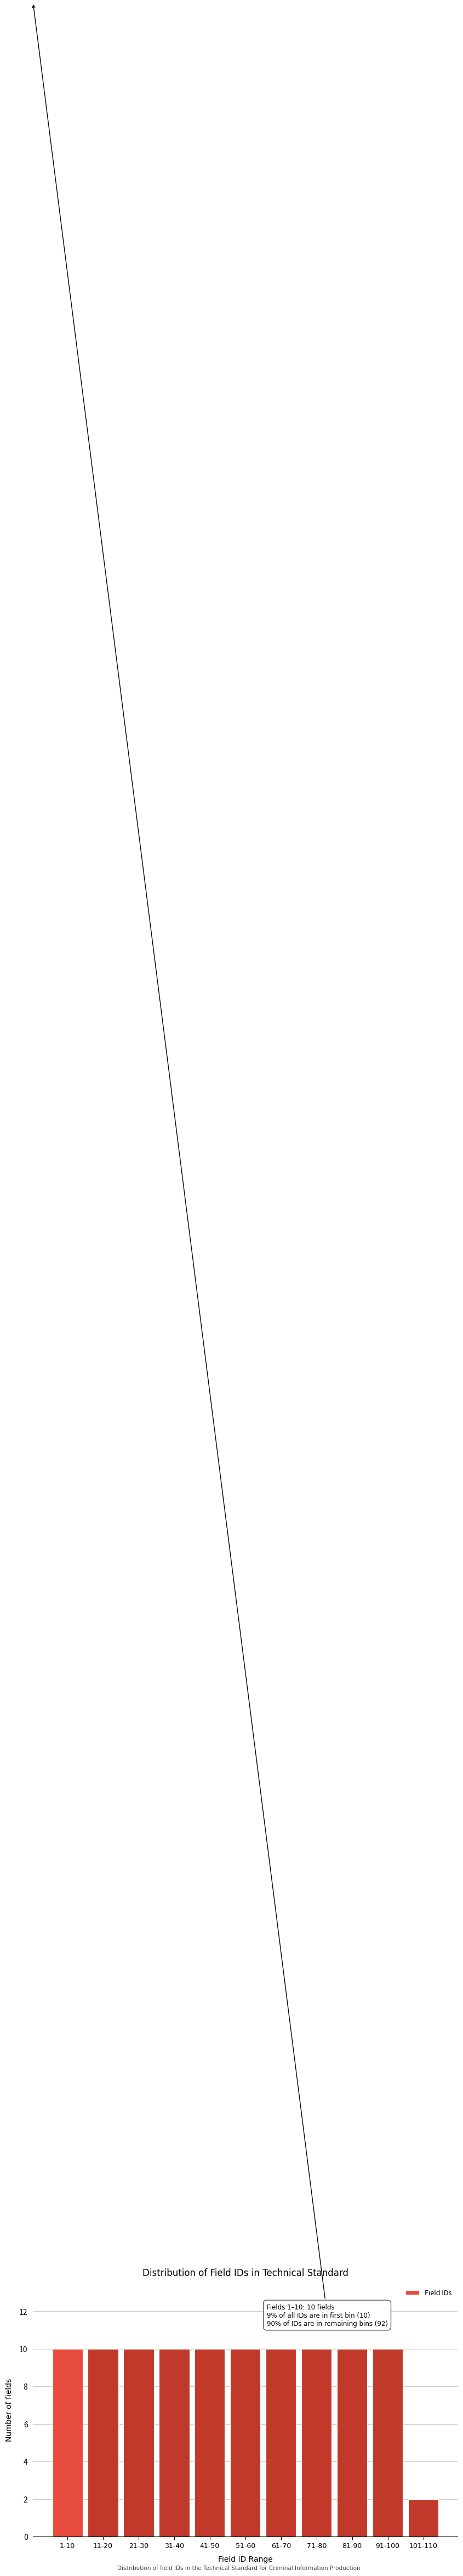

Reading left to right, transcribe all the data shown in this chart.

1-10=10	11-20=10	21-30=10	31-40=10	41-50=10	51-60=10	61-70=10	71-80=10	81-90=10	91-100=10	101-110=2